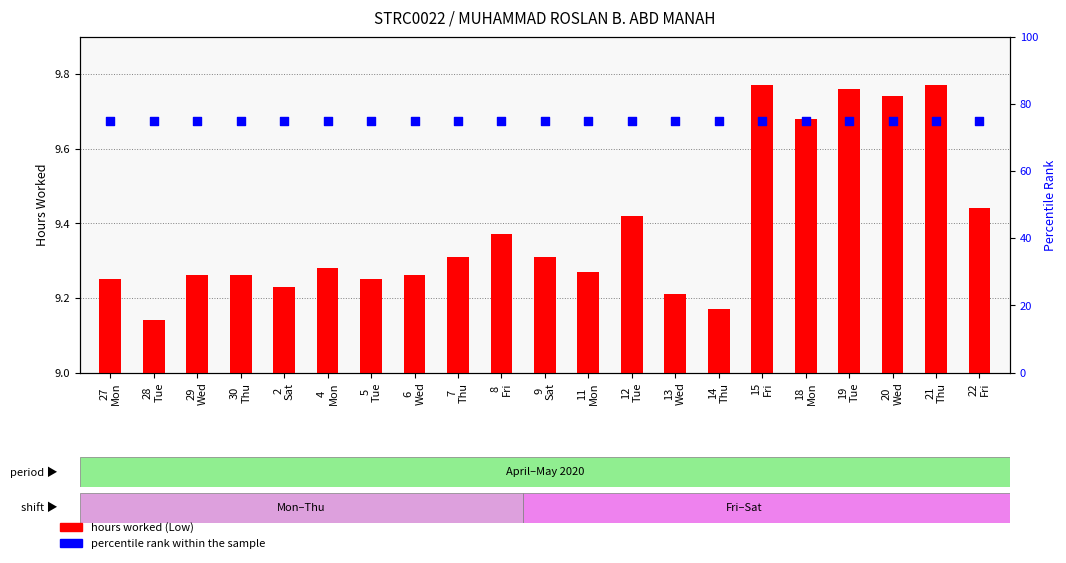

Which series has the largest total across all categories?

percentile rank within the sample